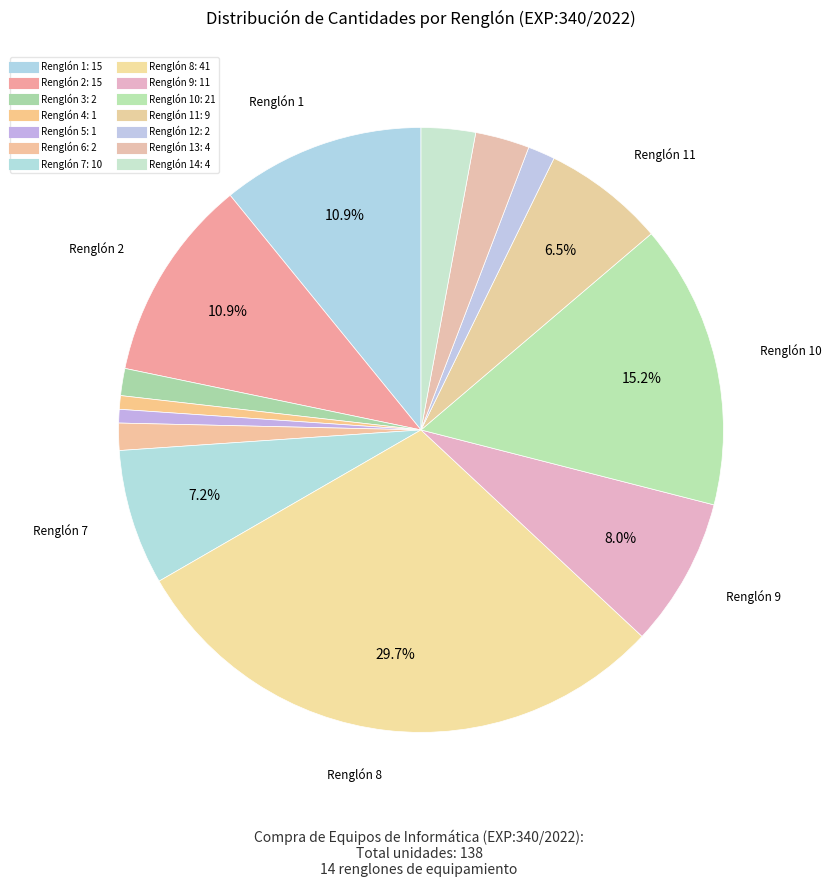

To the nearest percent, what is the average slice percentage?

7%